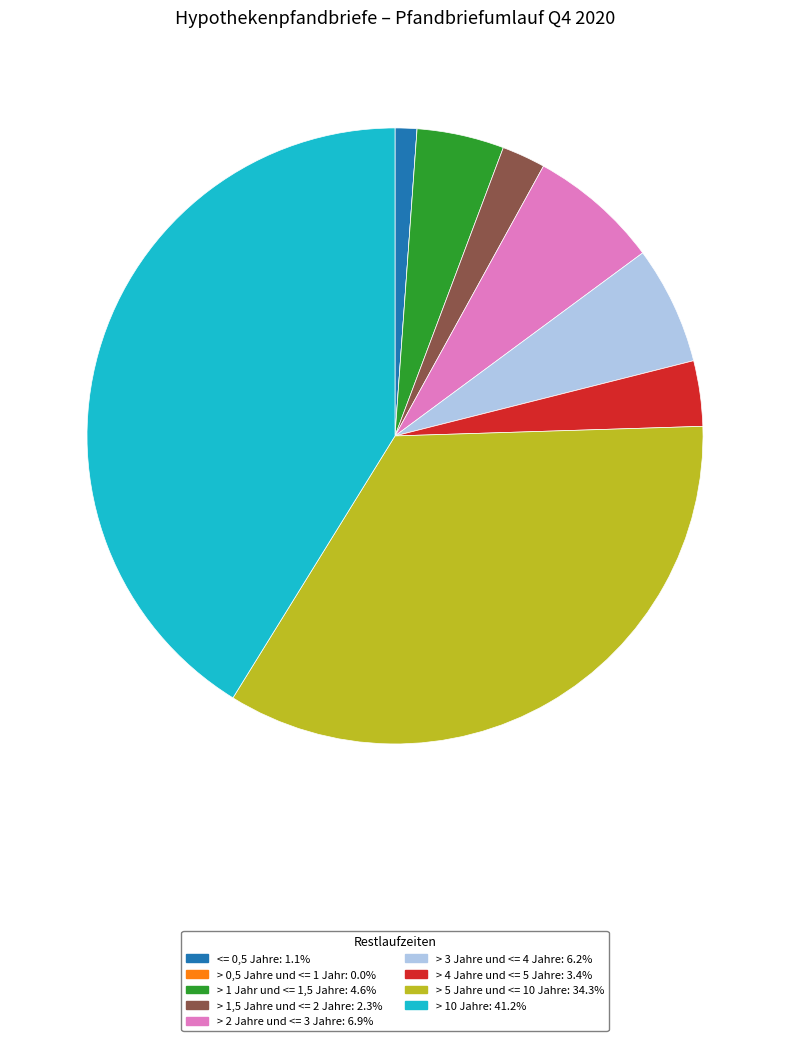

Does > 1,5 Jahre und <= 2 Jahre account for over 50% of the chart?

No